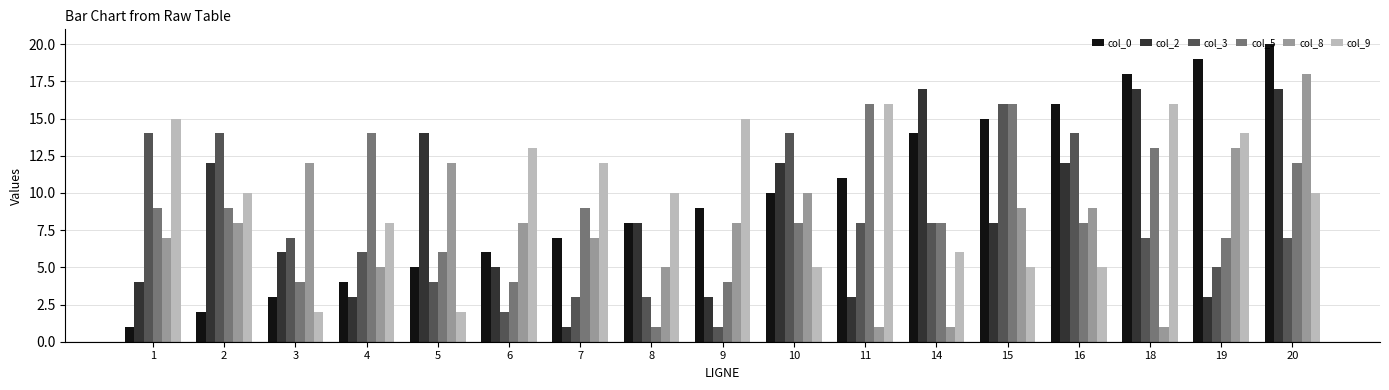

What is the maximum value shown in the chart?

20